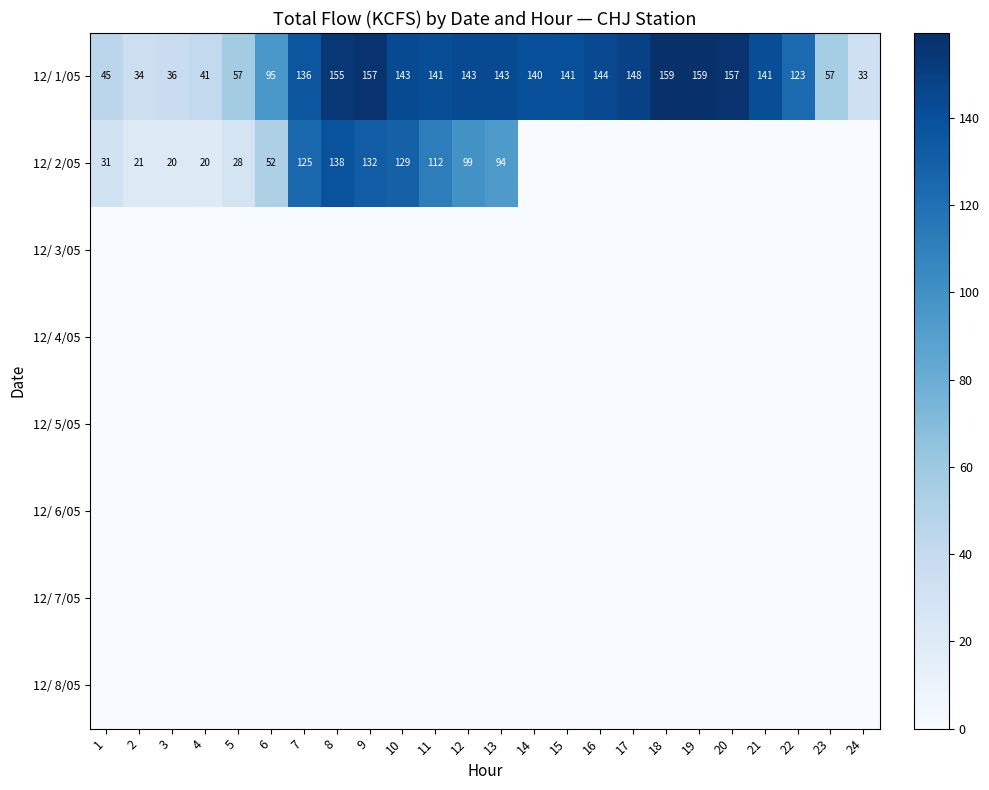

The value of 12/ 1/05 at 20 is 157. True or false?

True